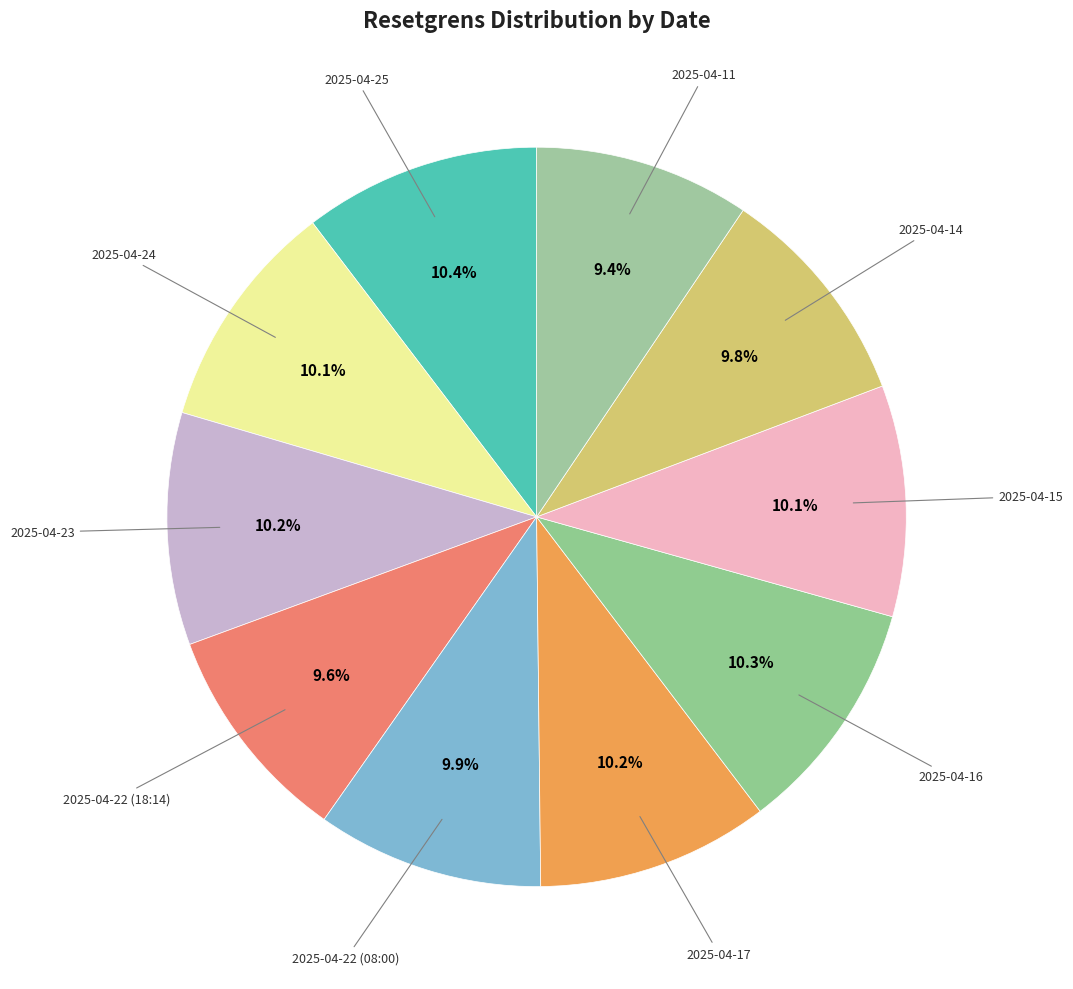

Approximately how many times larger is the value at 2025-04-23 compared to 2025-04-22 (18:14)?

1.1